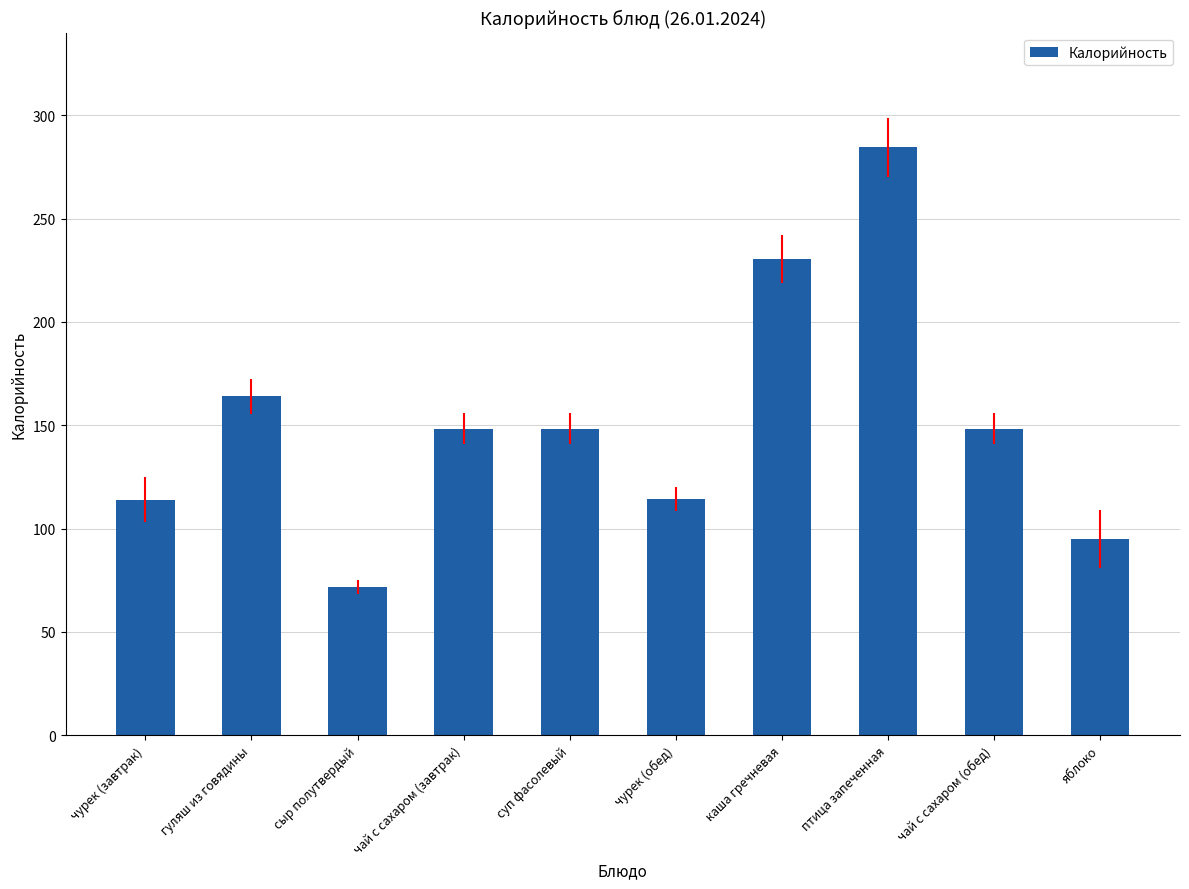

What is the sum of the values at чай с сахаром (обед) and суп фасолевый?

296.5